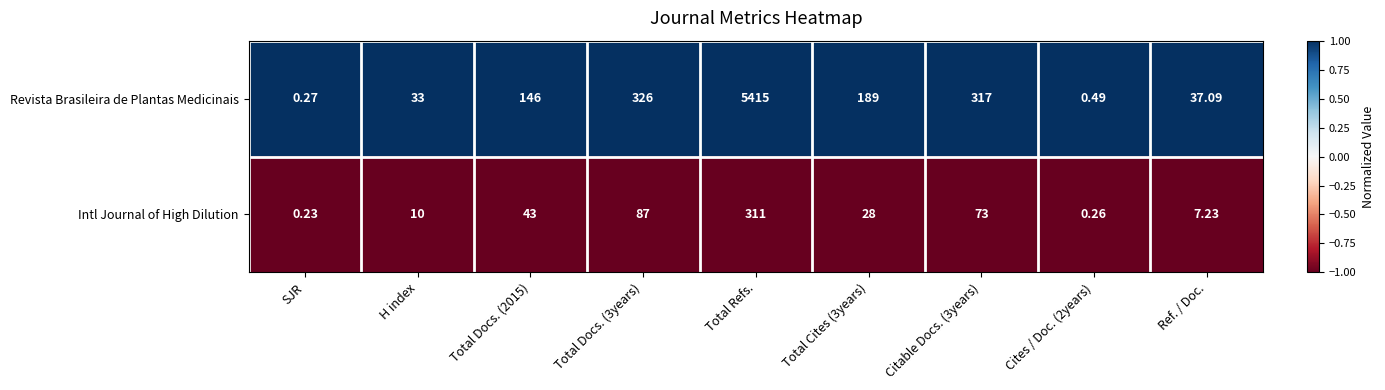

Which series has the largest range (max minus min)?

Revista Brasileira de Plantas Medicinais